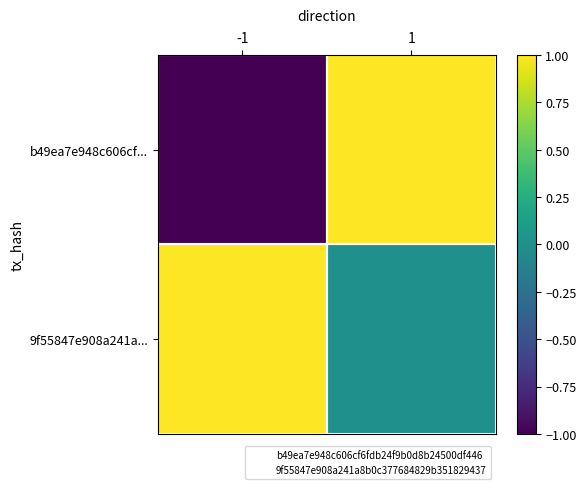

Rank the series by their average value, from lowest to highest.

b49ea7e948c606cf..., 9f55847e908a241a...